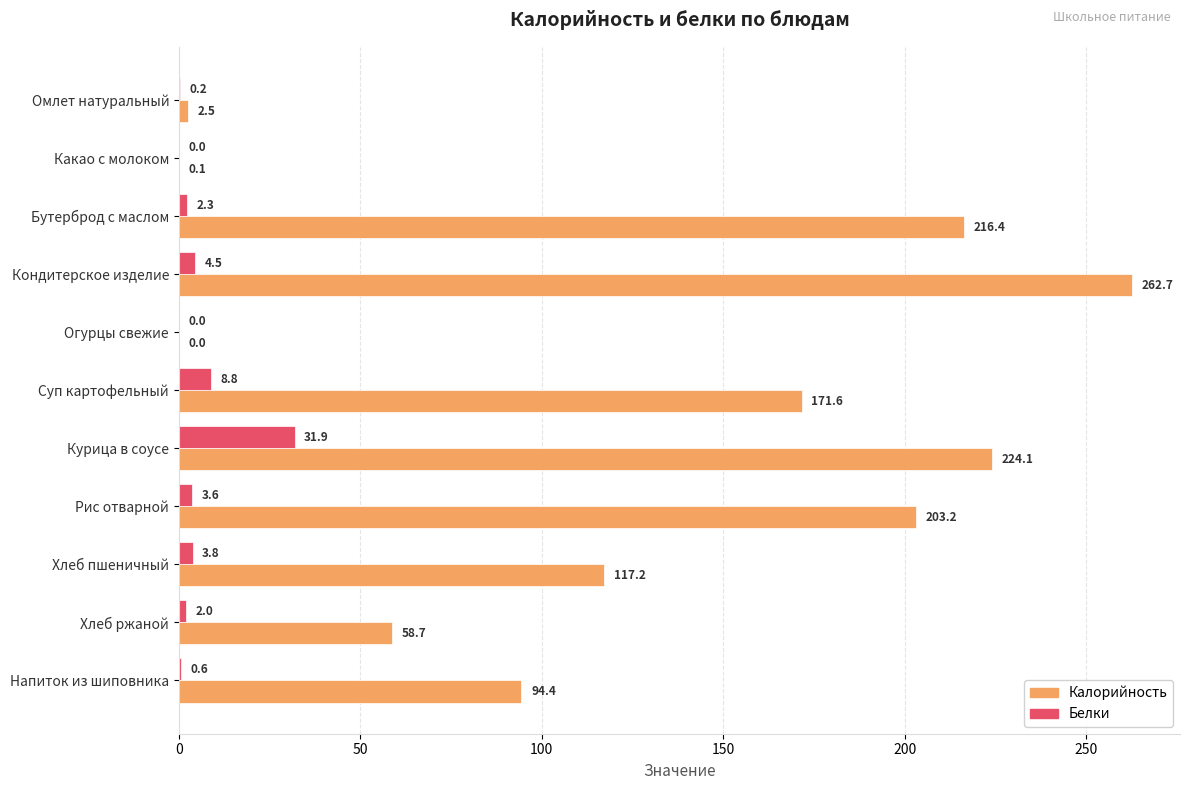

Which series changed the most between Омлет натуральный and Напиток из шиповника?

Калорийность